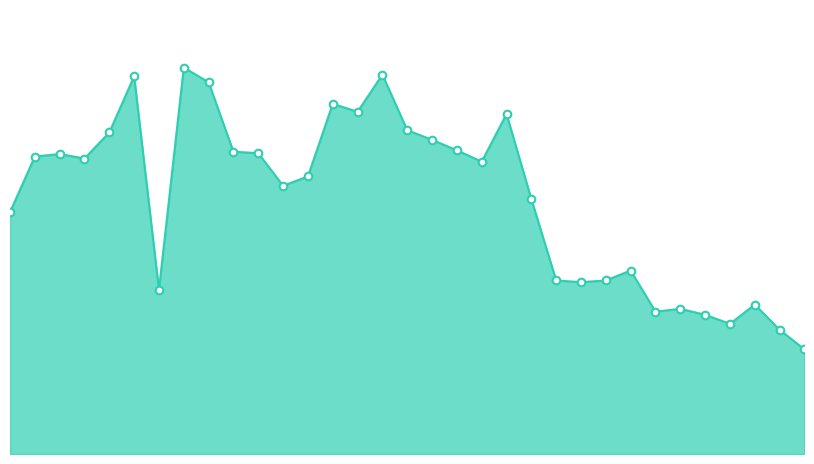

How many lines are shown in the chart?

1